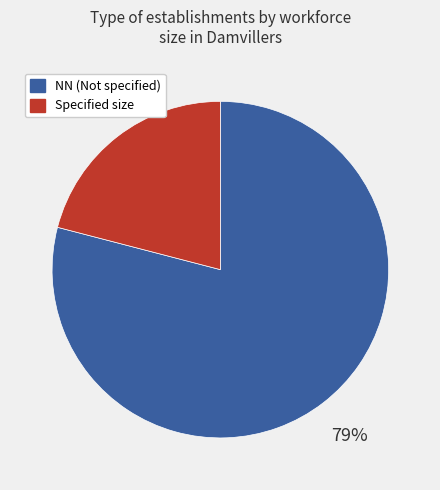

How many segments does this pie chart have?

2